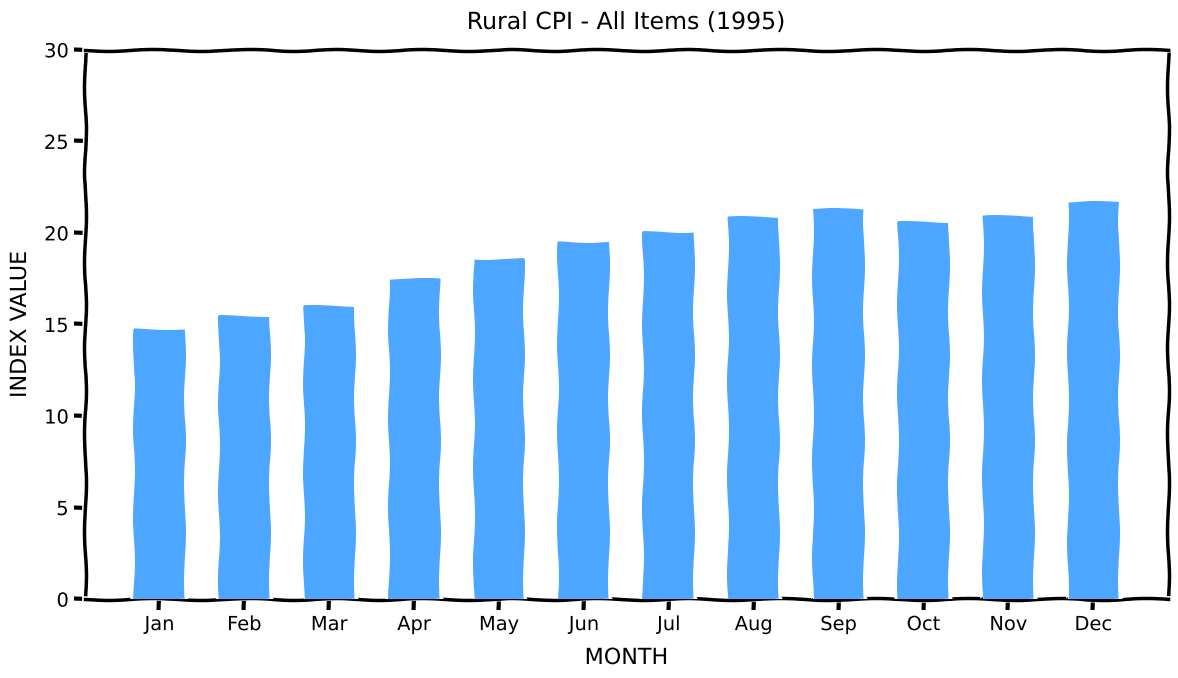

Reading left to right, extract all data points from this chart.

Jan=14.7	Feb=15.5	Mar=16.0	Apr=17.5	May=18.6	Jun=19.5	Jul=20.1	Aug=20.9	Sep=21.3	Oct=20.6	Nov=20.9	Dec=21.7